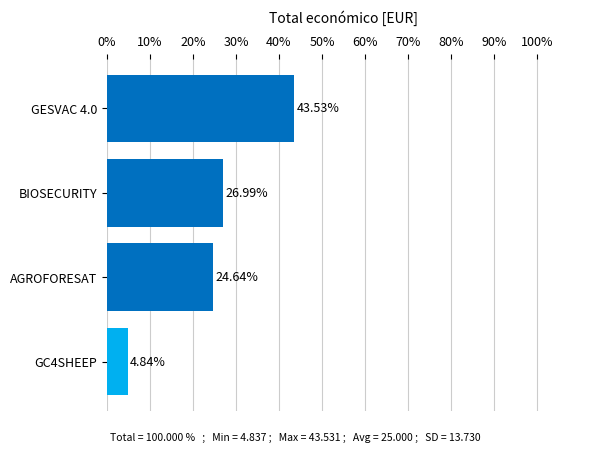

At which label is the value closest to 24?

AGROFORESAT